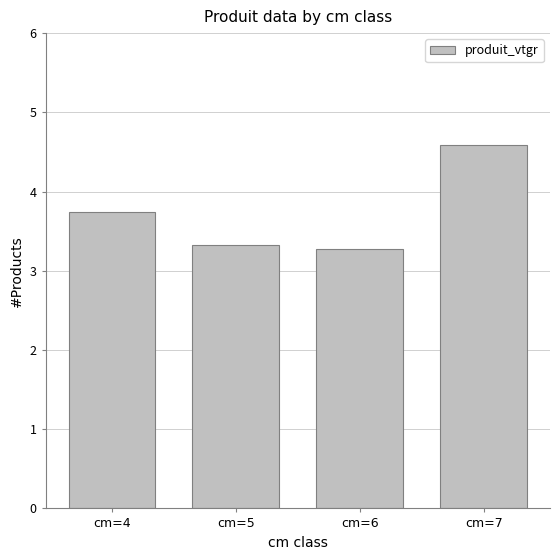

Where is the data nearest to the value 3?

cm=6